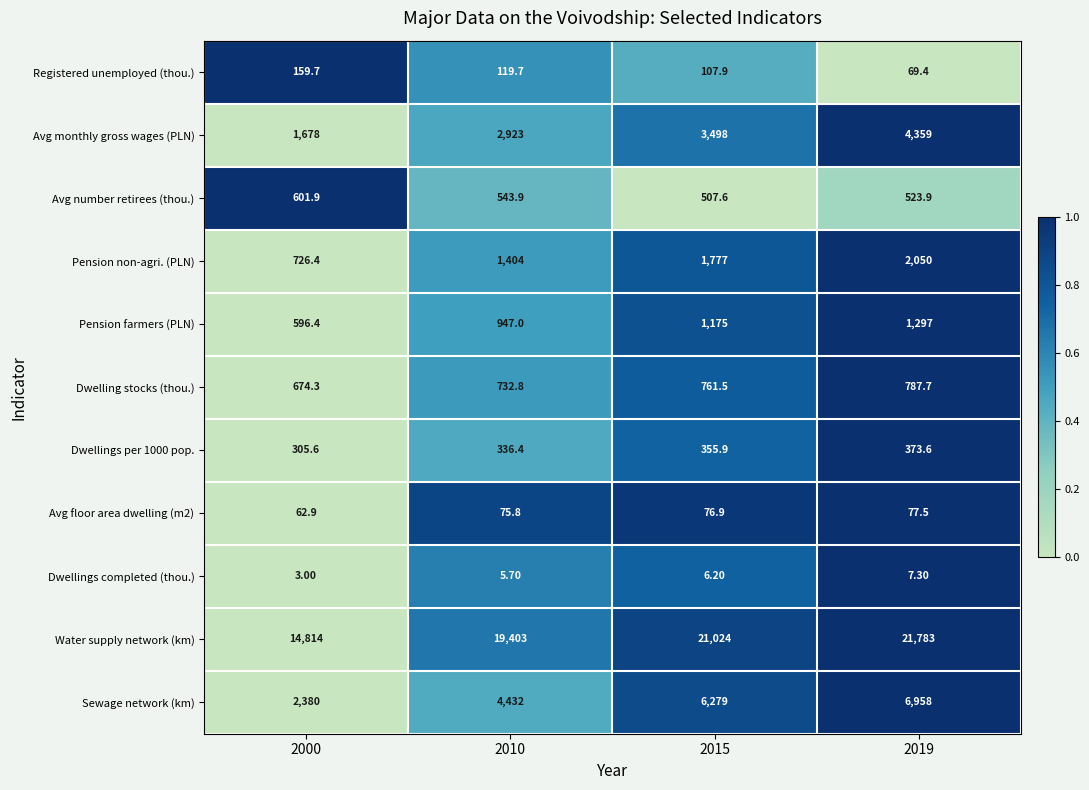

Rank the series at 2010 from lowest to highest value.

Dwellings completed (thou.), Avg floor area dwelling (m2), Registered unemployed (thou.), Dwellings per 1000 pop., Avg number retirees (thou.), Dwelling stocks (thou.), Pension farmers (PLN), Pension non-agri. (PLN), Avg monthly gross wages (PLN), Sewage network (km), Water supply network (km)